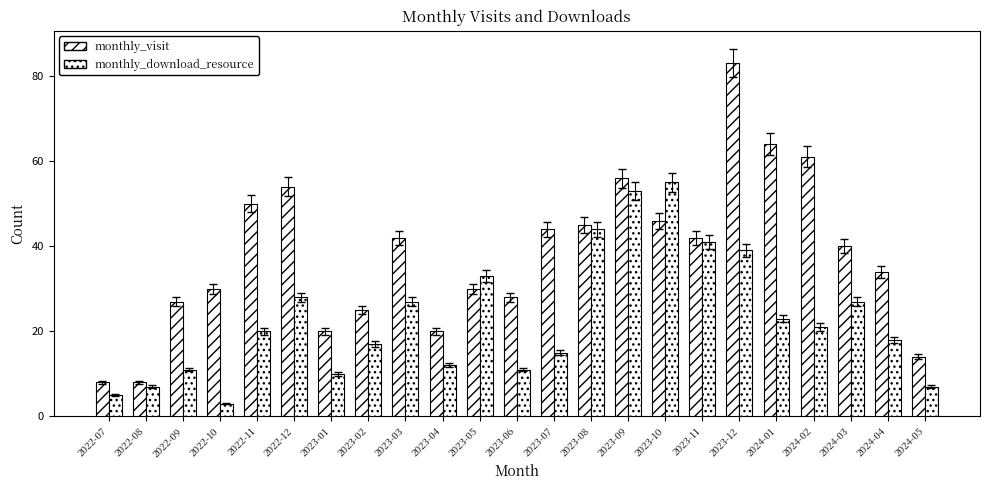

Where does the monthly_visit series first go above 40?

2022-11